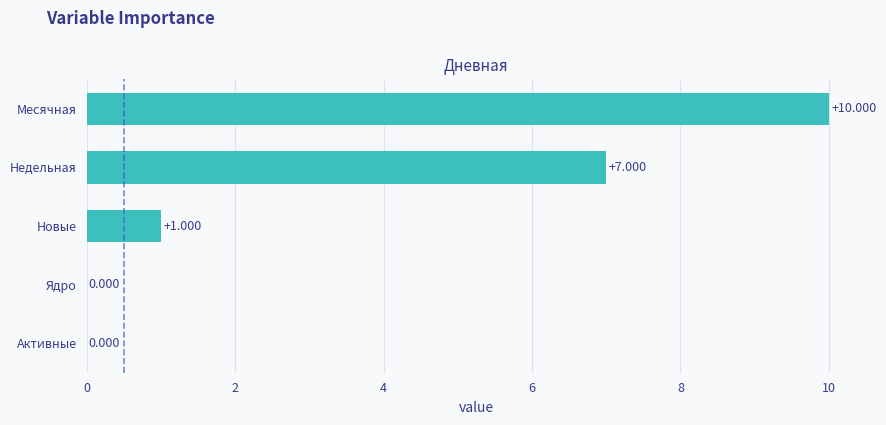

At which label is the value closest to 5?

Недельная